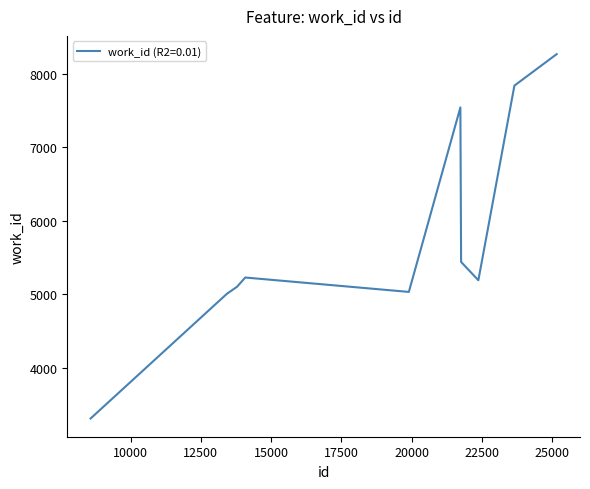

What is the difference between the maximum and minimum values?

4960